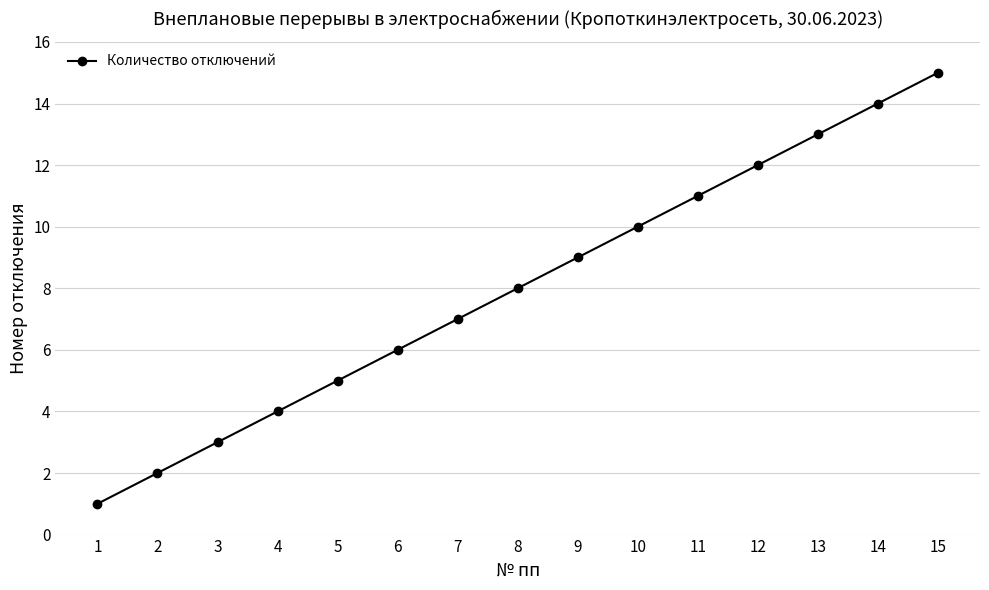

Which has a higher value, 12 or 9?

12